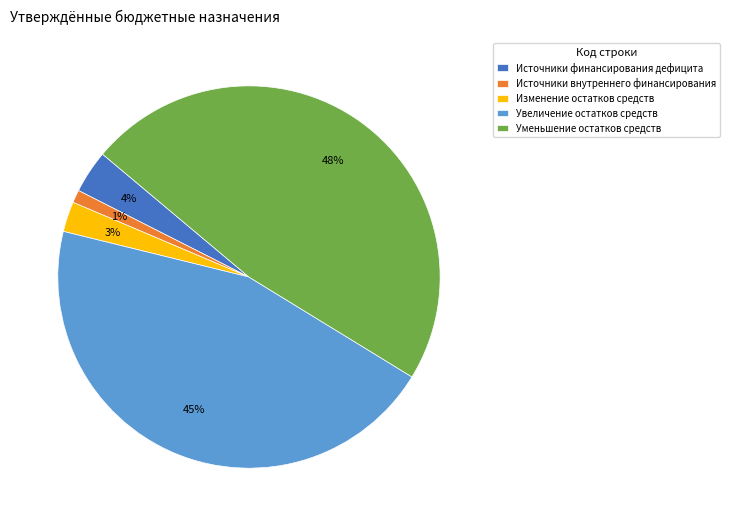

The Изменение остатков средств slice represents 3% of the pie. True or false?

True